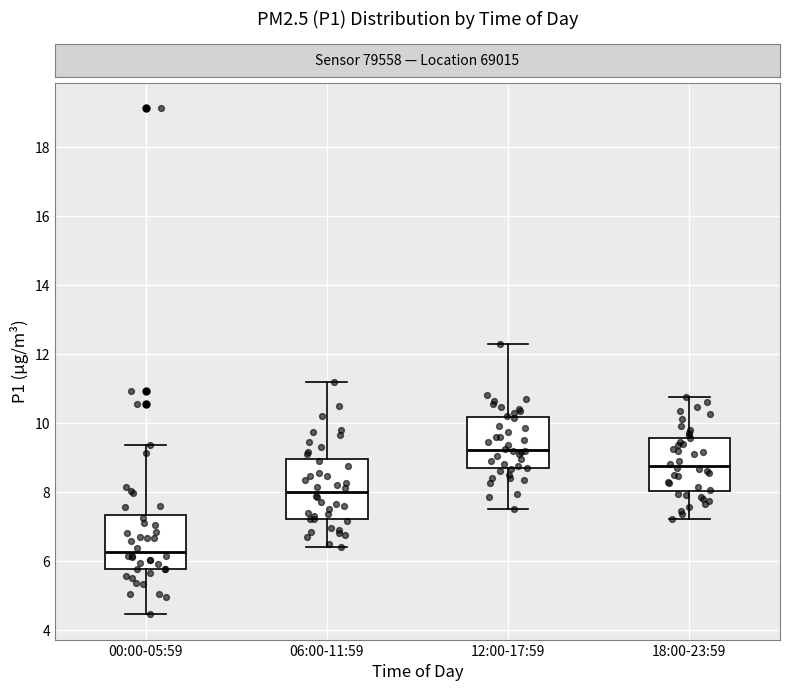

Reading left to right, read every box against the y-axis: the position of its median line, the range the box covers, and the ends of its whiskers. The values are not printed on the chart, so give them approximately, as read against the axis.

00:00-05:59: median 6.2, box 5.8 to 7.4, whiskers 4.4 to 9.4
06:00-11:59: median 8.0, box 7.2 to 9.0, whiskers 6.4 to 11.2
12:00-17:59: median 9.2, box 8.6 to 10.2, whiskers 7.6 to 12.4
18:00-23:59: median 8.8, box 8.0 to 9.6, whiskers 7.2 to 10.8